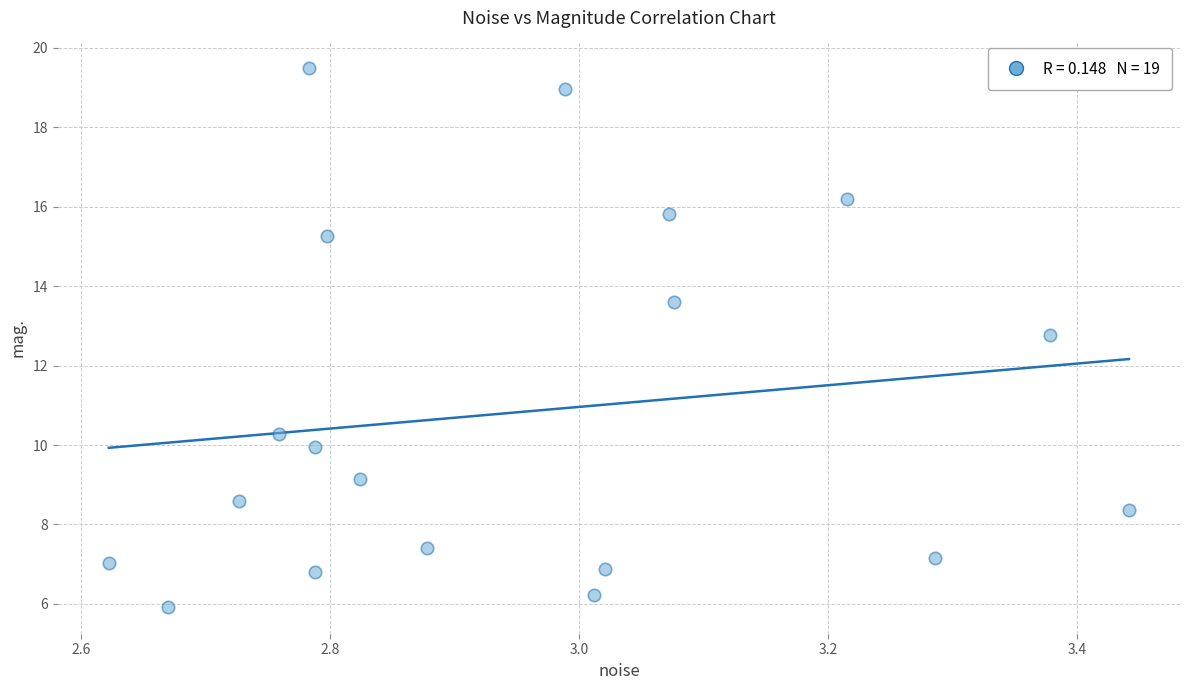

What Y value in the scatter plot is closest to 12?

12.8